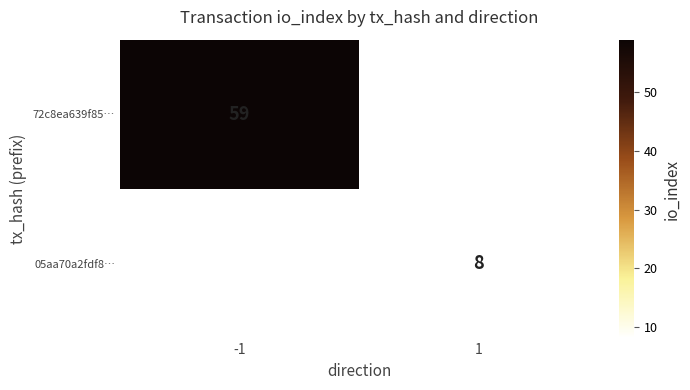

The value of 05aa70a2fdf8… at 1 is 14. True or false?

False